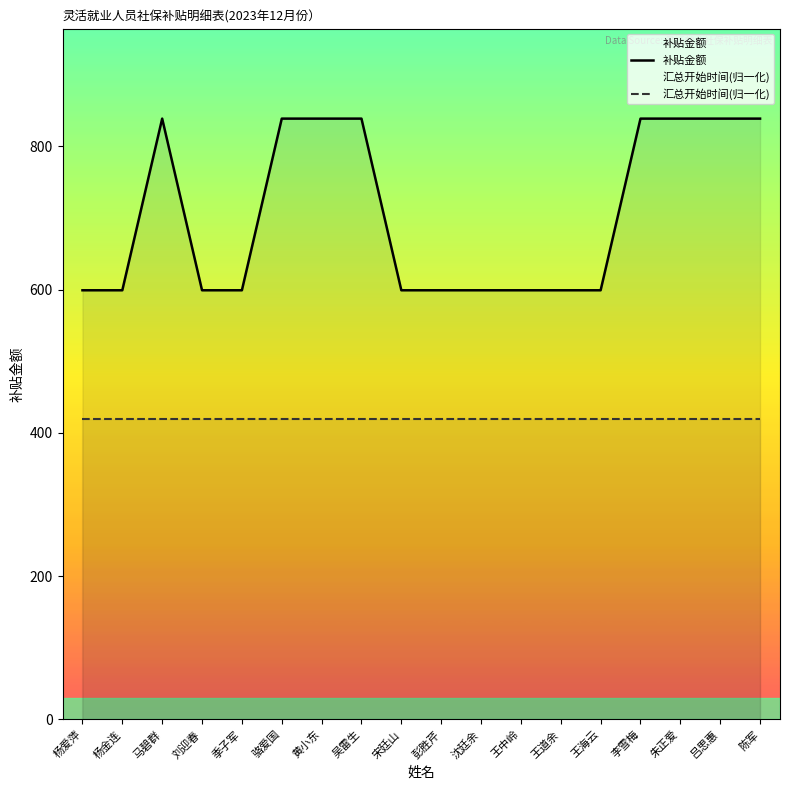

What is the sum of all 汇总开始时间(归一化) values?

7550.3